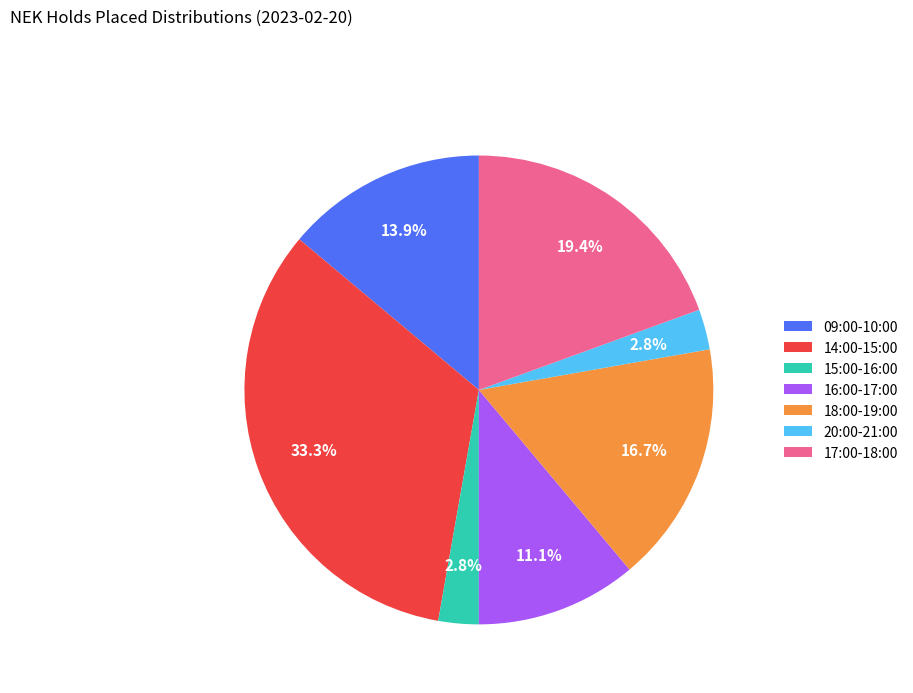

How much of the chart is everything except 14:00-15:00?

66.7%